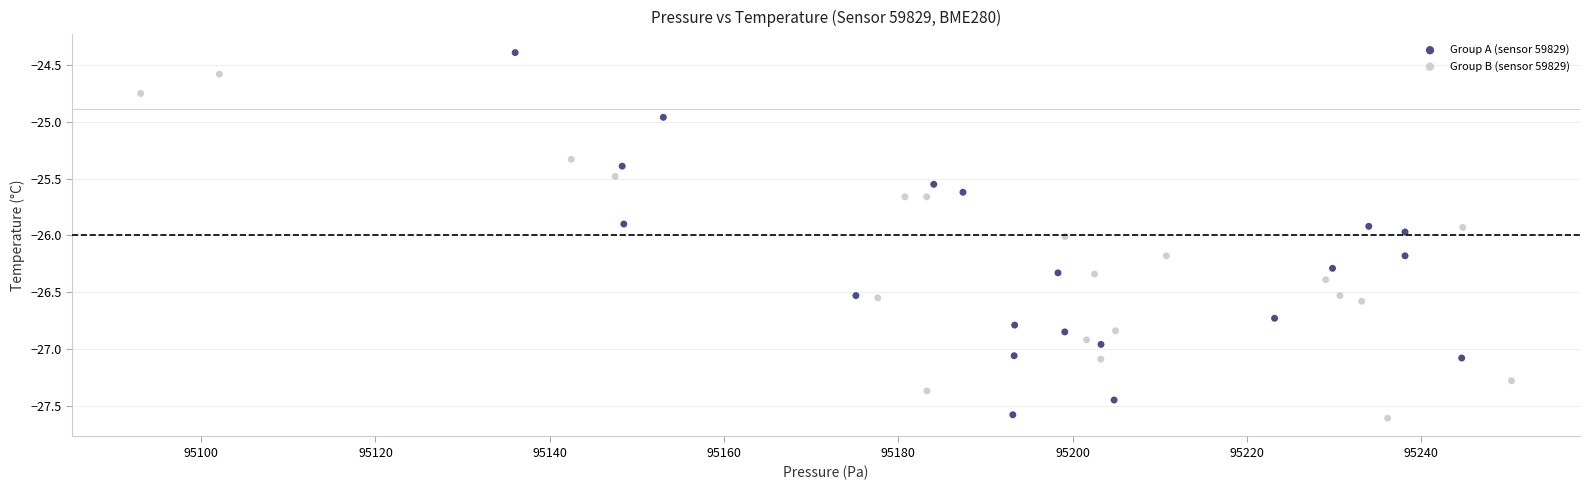

Which series contains the lowest Y value?

Group B (sensor 59829)